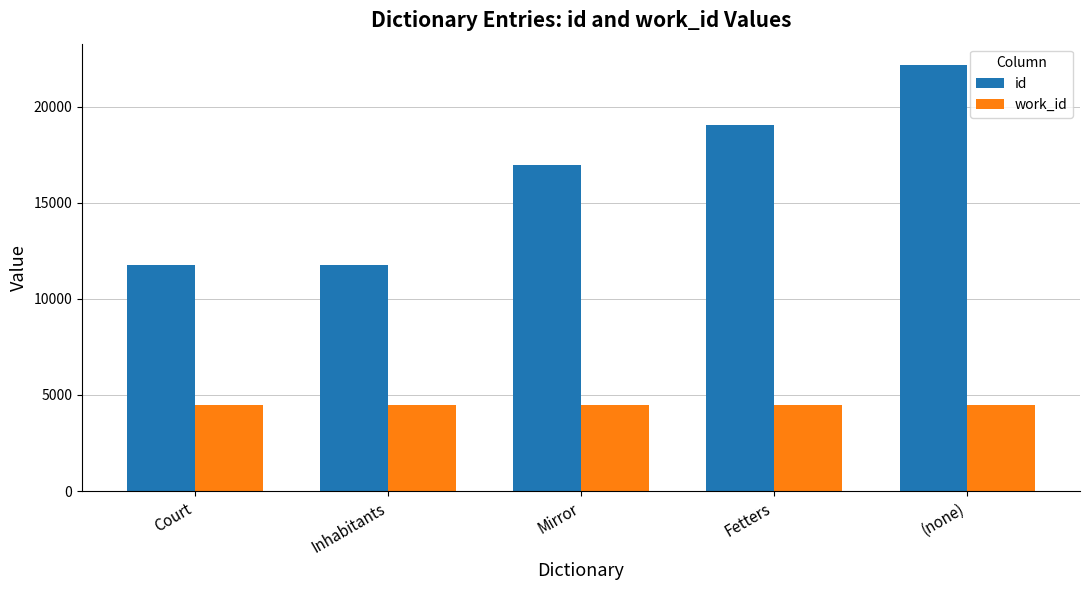

What value does the work_id series have at Court?

4469.0